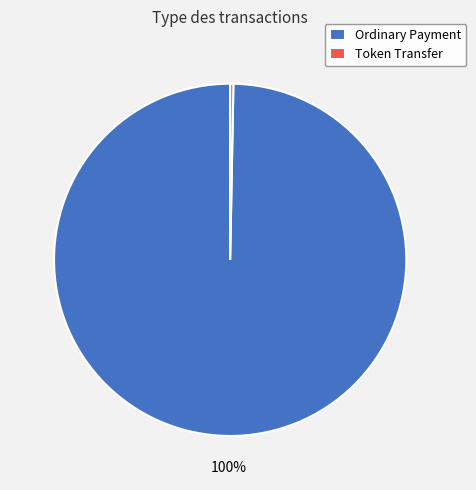

Does Ordinary Payment account for over 50% of the chart?

Yes